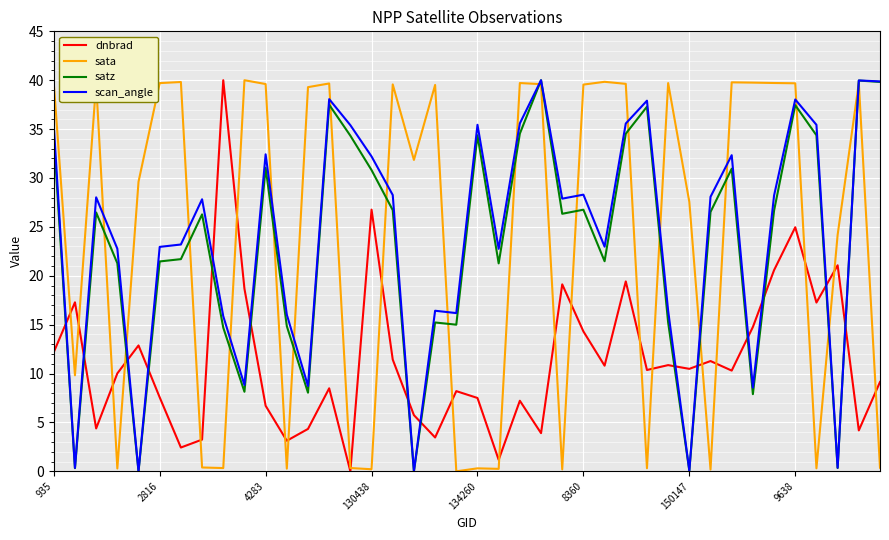

True or false: dnbrad and sata cross at least once.

True